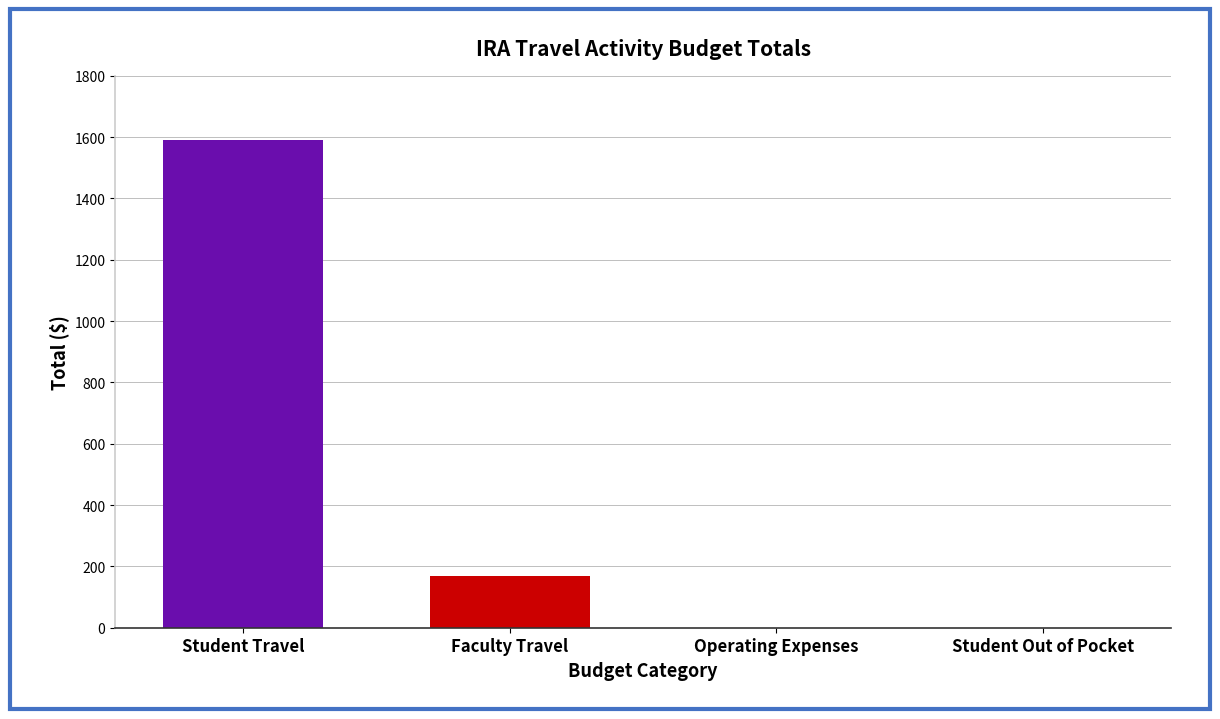

The chart shows a value of 1007 at Student Travel. True or false?

False